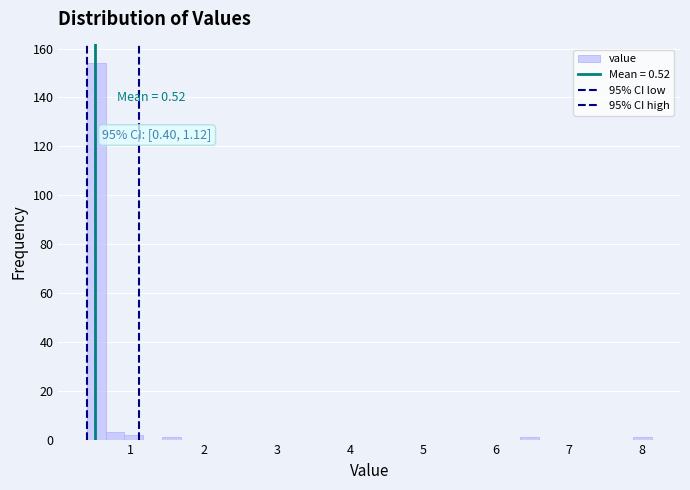

Around what value on the x-axis is the tallest bar? Give the approximate position of its centre, as read against the axis.

0.5